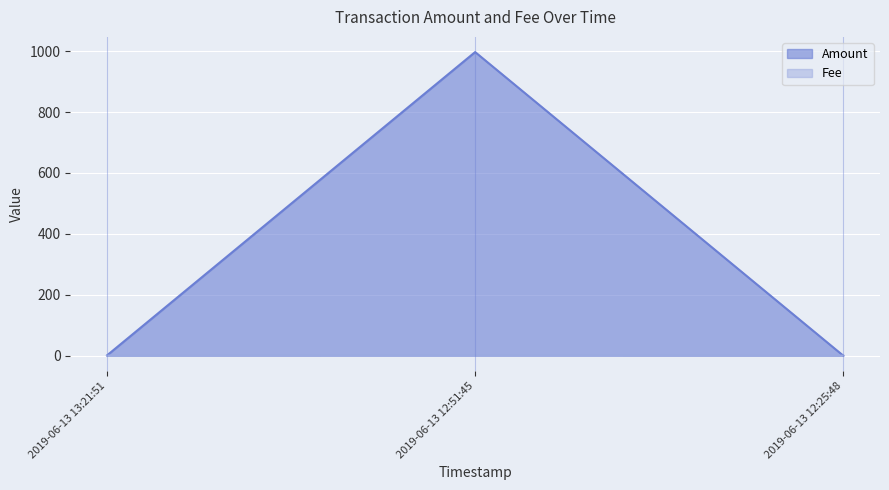

What is the maximum value shown in the chart?

997.0